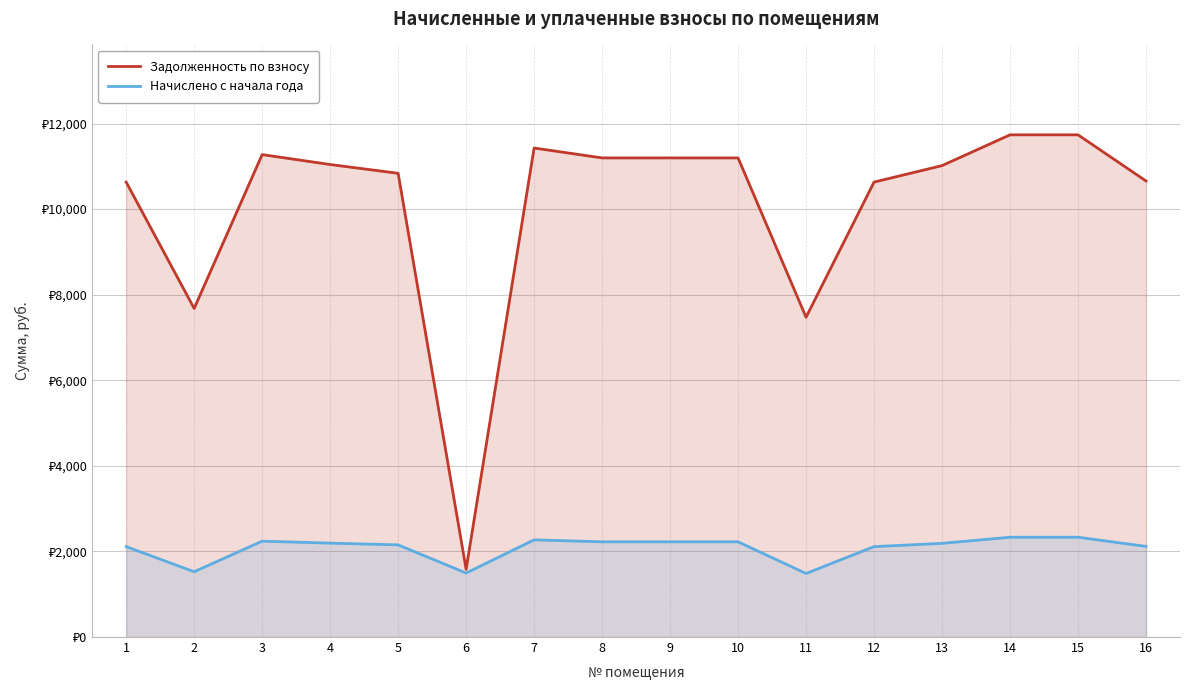

Reading left to right, transcribe all the data shown in this chart.

Задолженность по взносу: 1=10631.5	2=7678.3	3=11273.5	4=11042.4	5=10837.0	6=1582.2	7=11427.6	8=11196.5	9=11196.5	10=11196.5	11=7472.9	12=10631.5	13=11016.7	14=11735.8	15=11735.8	16=10657.2
Начислено с начала года: 1=2112.7	2=1525.8	3=2240.2	4=2194.3	5=2153.4	6=1495.2	7=2270.9	8=2224.9	9=2224.9	10=2224.9	11=1485.0	12=2112.7	13=2189.2	14=2332.1	15=2332.1	16=2117.8